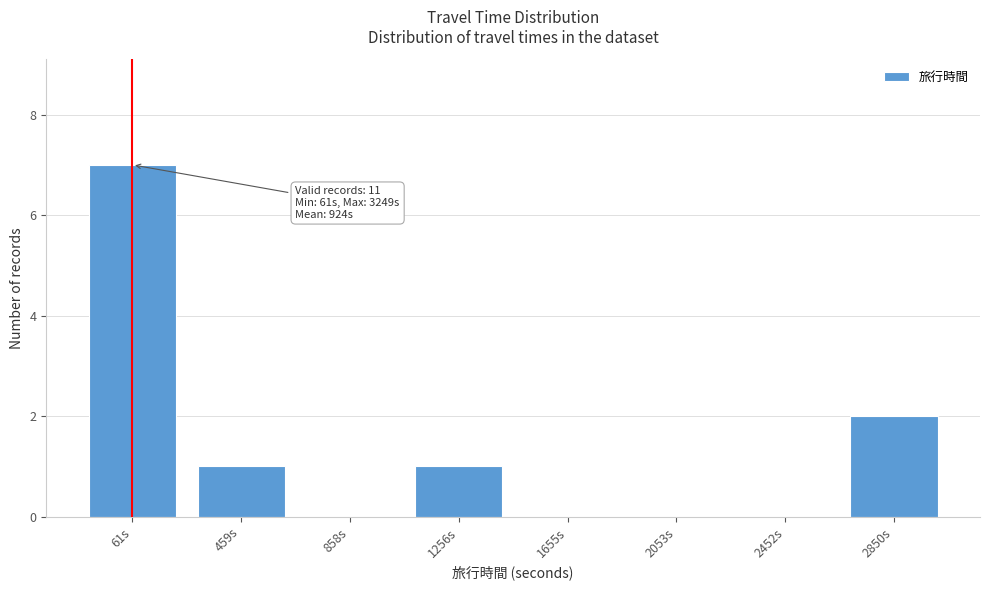

Reading left to right, transcribe all the data shown in this chart.

61s=7	459s=1	858s=0	1256s=1	1655s=0	2053s=0	2452s=0	2850s=2